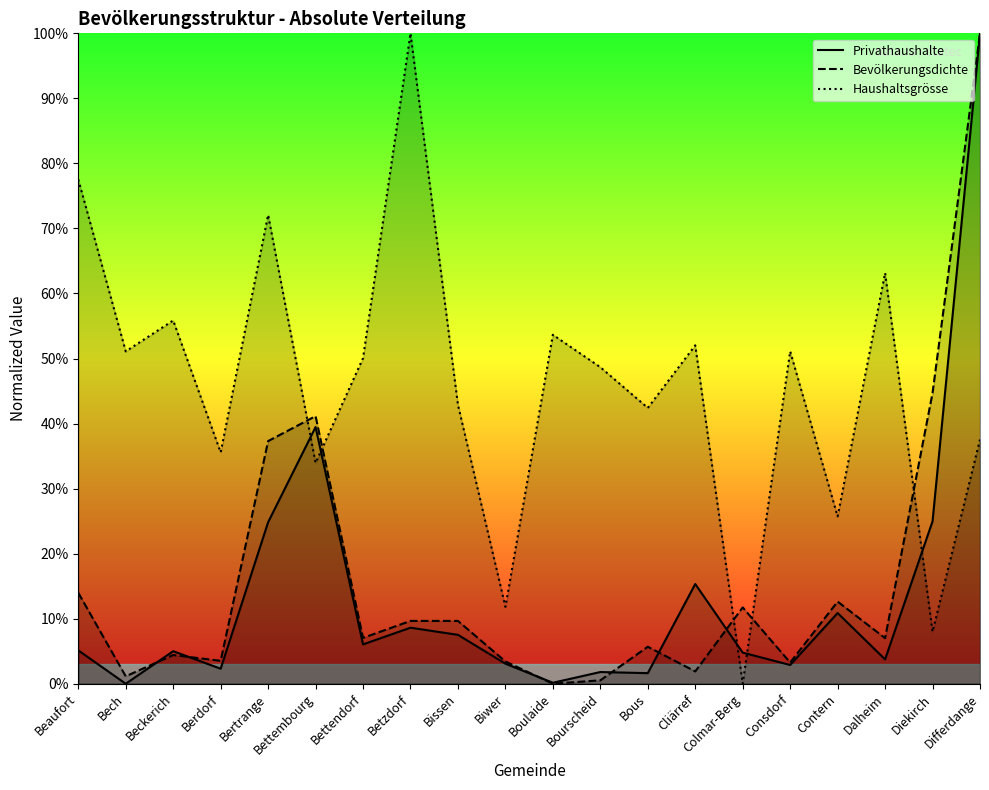

At Bissen, list the series in order from largest to smallest.

Haushaltsgrösse, Bevölkerungsdichte, Privathaushalte